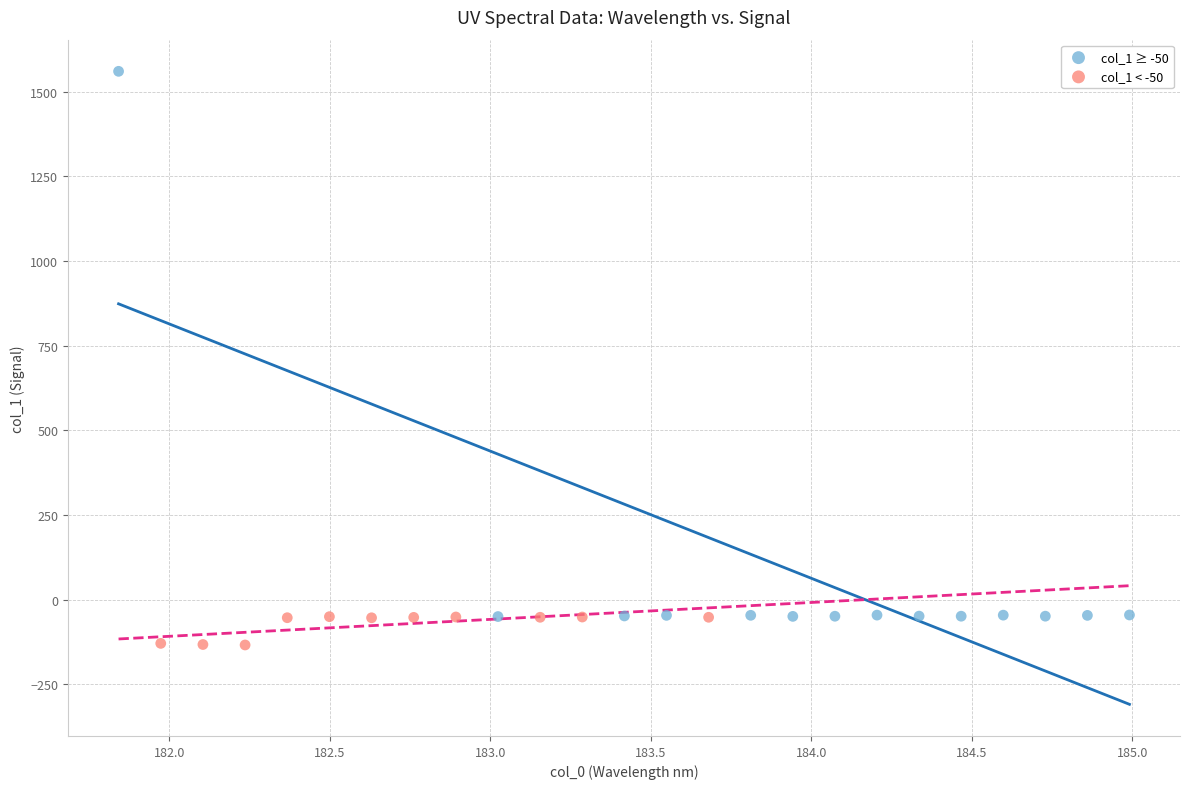

Which series contains the highest Y value?

col_1 ≥ -50